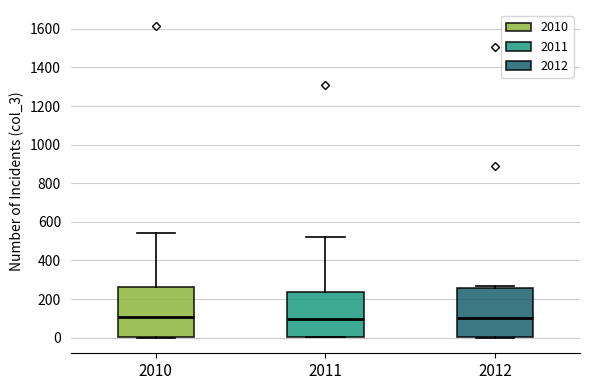

Where does the upper whisker of the box at x = 2011 end on the y-axis? The values are not printed on the chart, so give them approximately, as read against the axis.

520